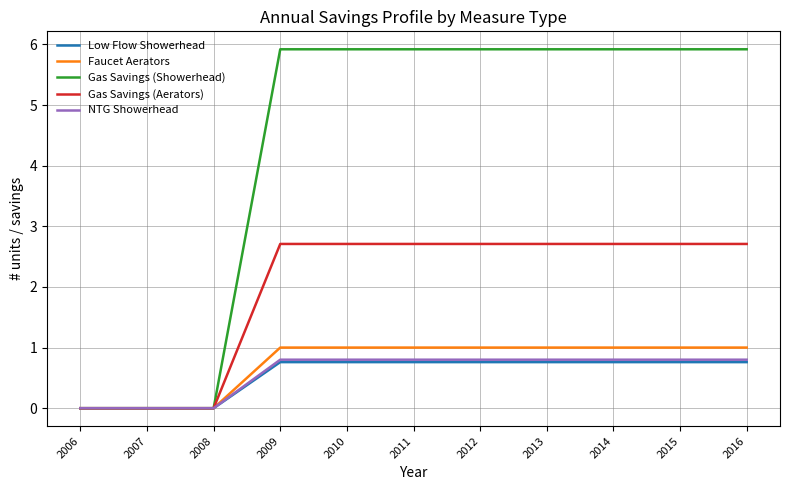

Is the value of Low Flow Showerhead at 2009 greater than the value of Gas Savings (Aerators) at 2016?

No